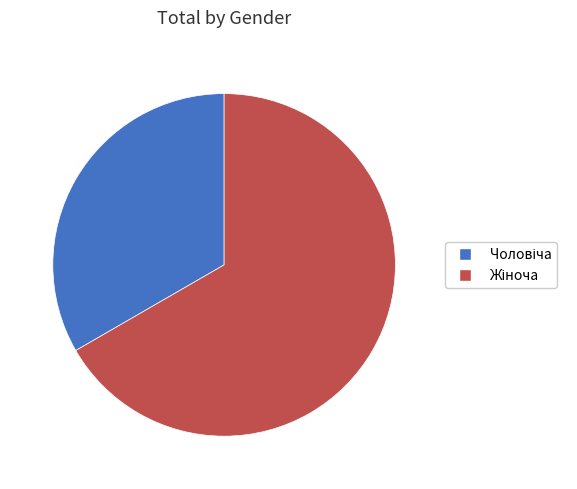

Is there a majority slice in this chart?

Yes